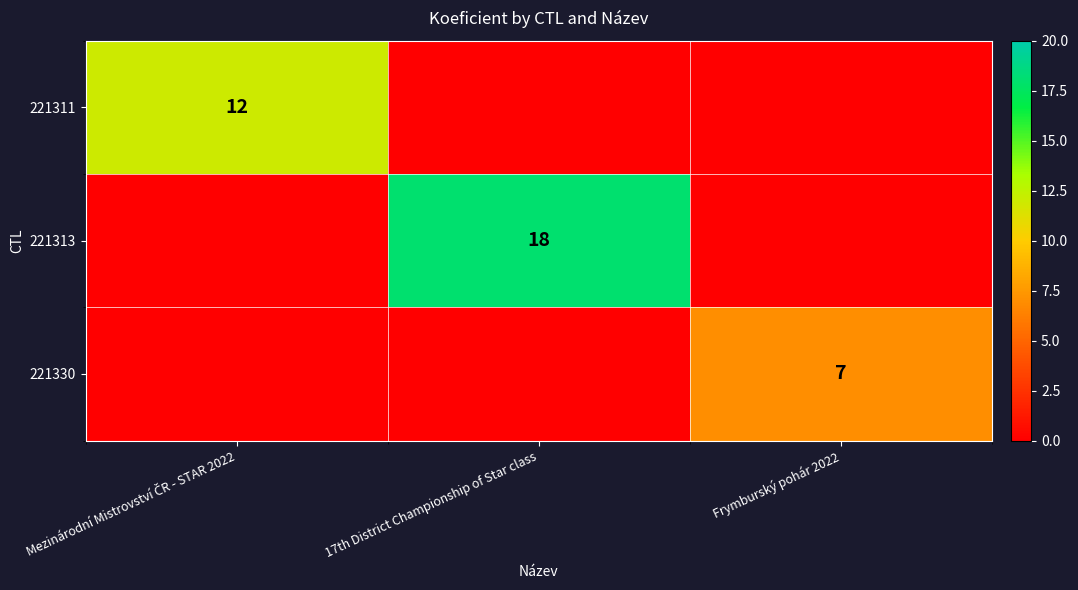

Is it true that 221313 equals 7 at 17th District Championship of Star class?

False